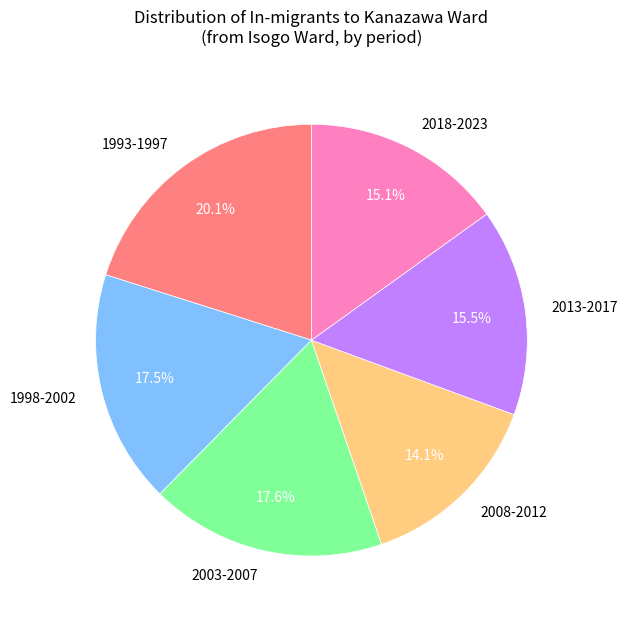

Approximately how many times larger is the value at 2003-2007 compared to 2018-2023?

1.2